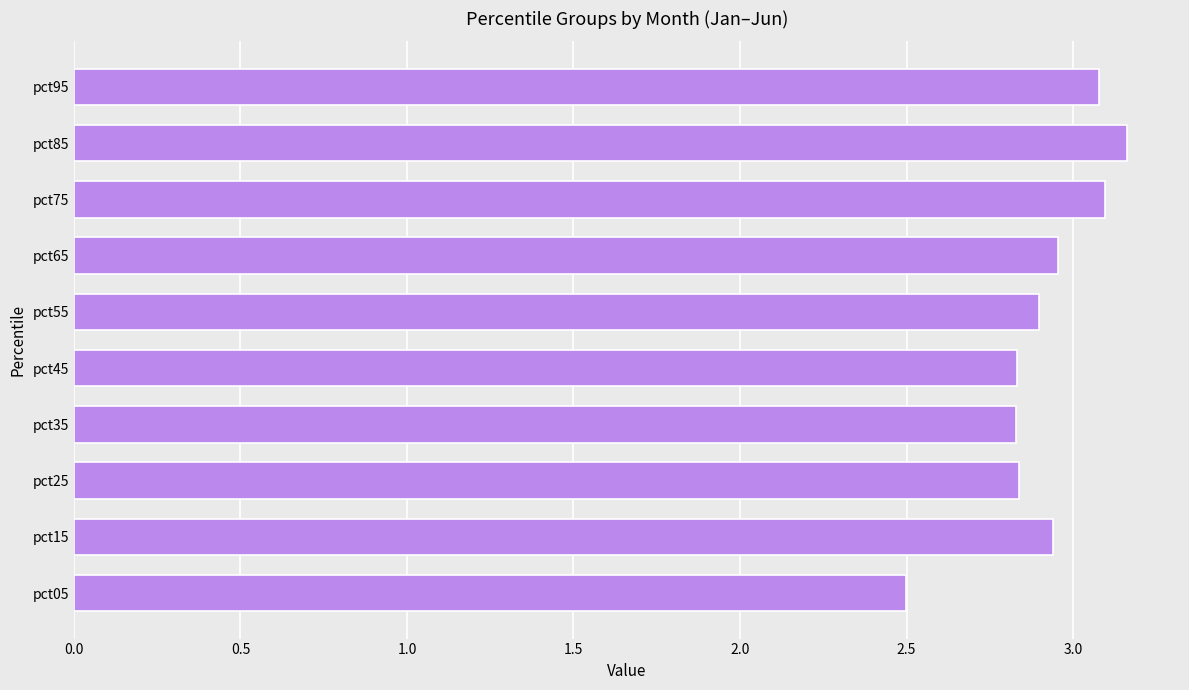

What is the smallest value displayed?

2.5